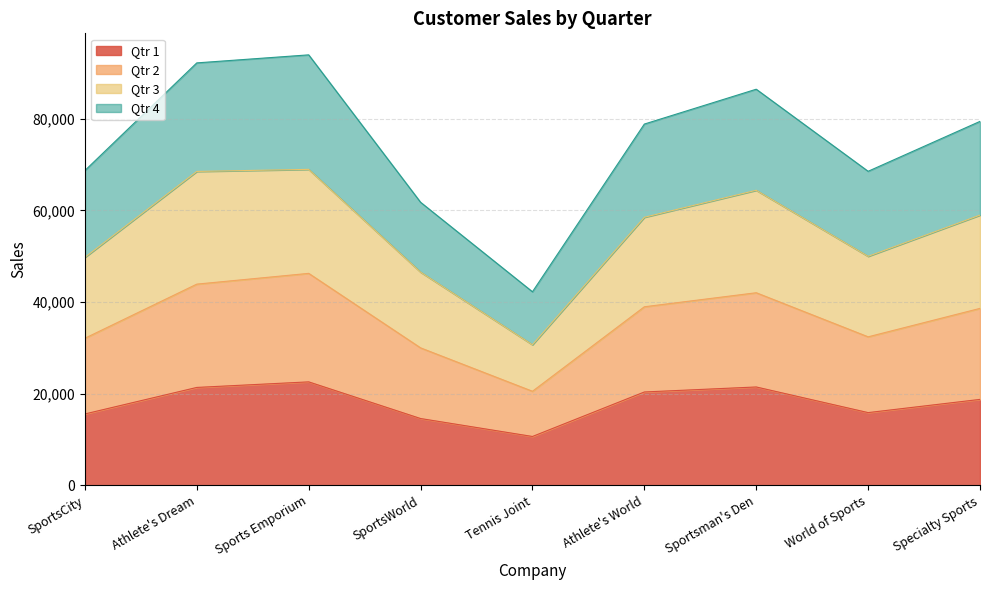

What is the difference between the Qtr 1 values at Athlete's Dream and SportsCity?

5788